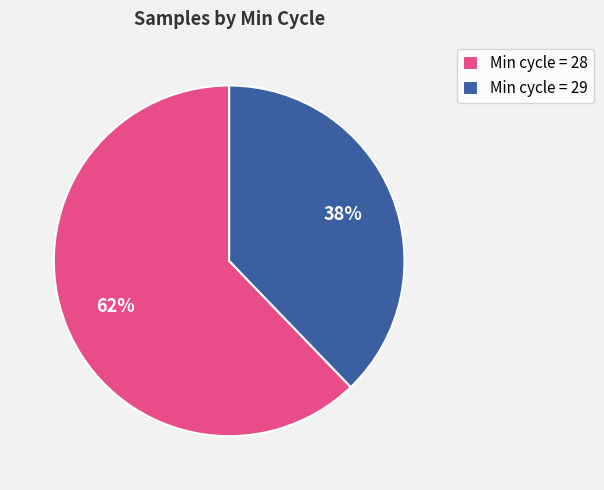

Which category has the biggest portion of the pie?

Min cycle = 28